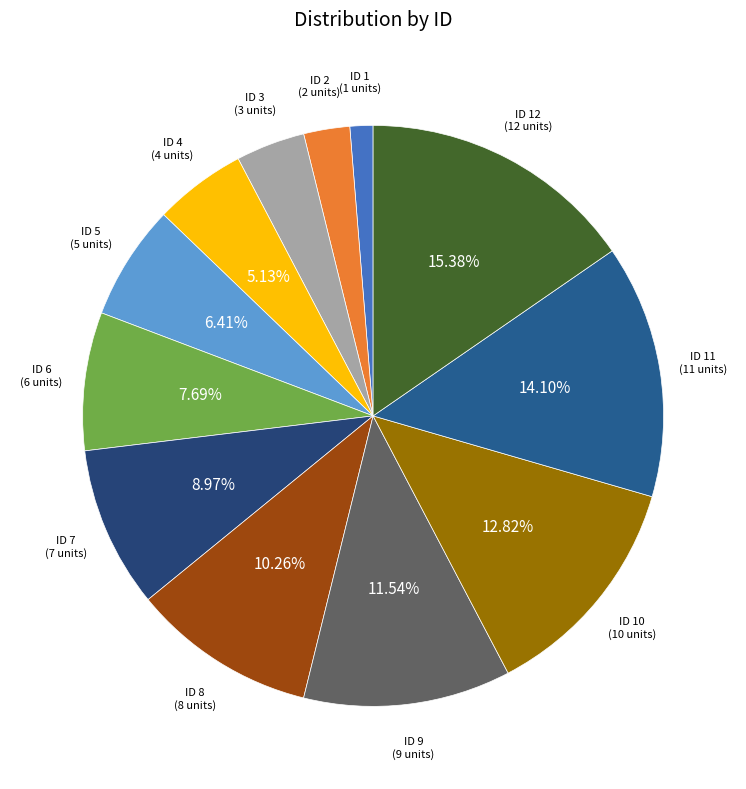

Is there any slice that represents more than half of the pie?

No